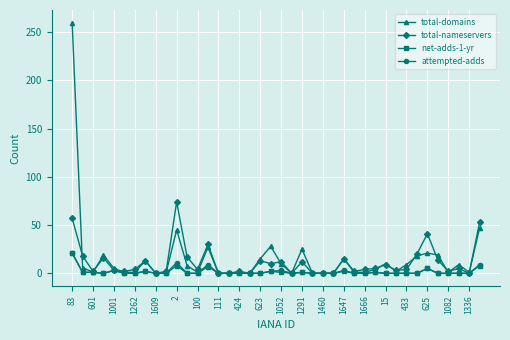

Which series has the largest range (max minus min)?

total-domains